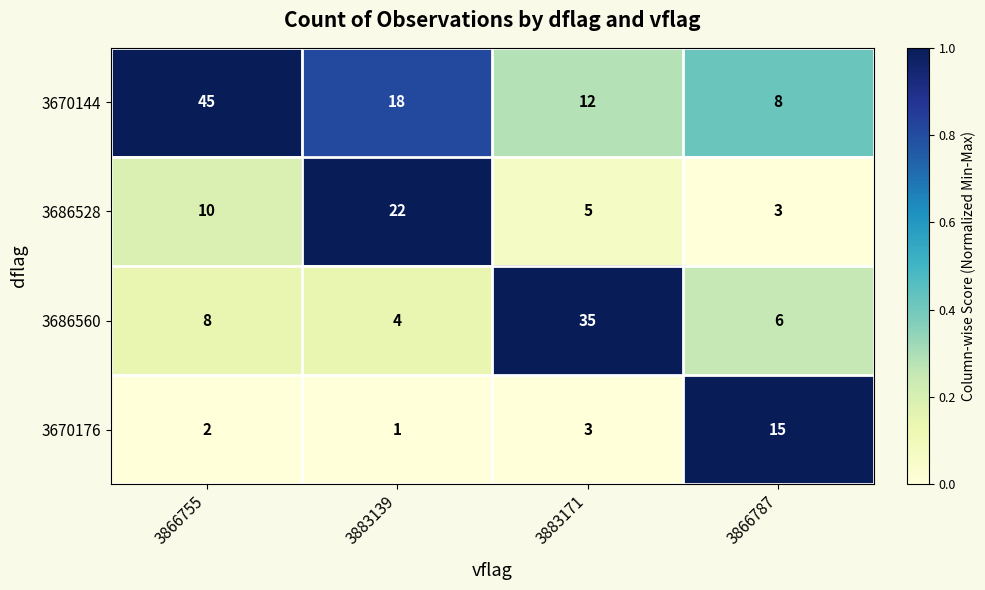

Is it true that 3686560 equals 2 at 3883139?

False